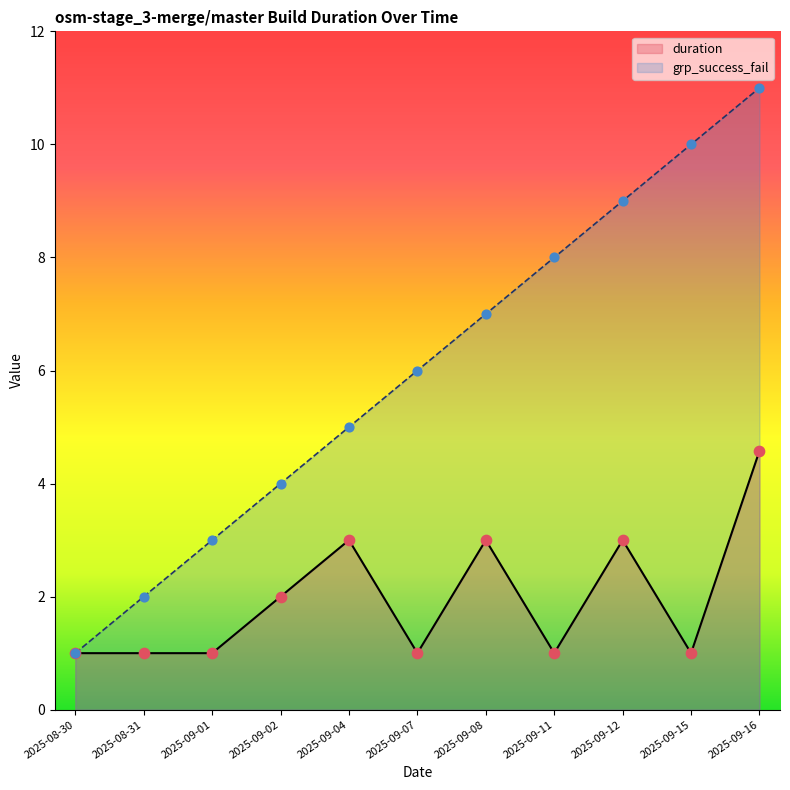

At how many categories does at least one series exceed 10?

1